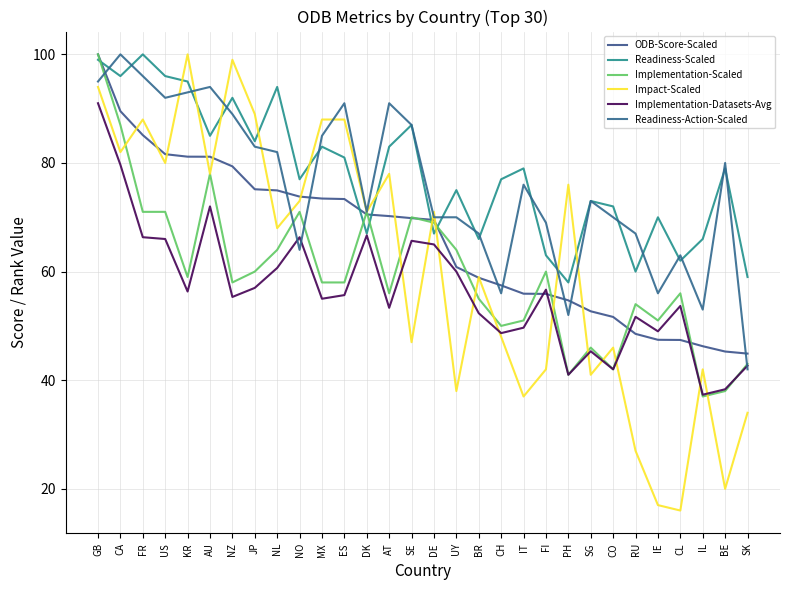

Reading right to left, transcribe all the data shown in this chart.

ODB-Score-Scaled: SK=44.9	BE=45.3	IL=46.3	CL=47.4	IE=47.4	RU=48.5	CO=51.6	SG=52.7	PH=54.7	FI=55.9	IT=55.9	CH=57.5	BR=58.9	UY=60.9	DE=69.5	SE=69.8	AT=70.2	DK=70.5	ES=73.4	MX=73.5	NO=73.8	NL=75.0	JP=75.2	NZ=79.4	AU=81.2	KR=81.2	US=81.6	FR=85.1	CA=89.5	GB=100.0
Readiness-Scaled: SK=59.0	BE=79.0	IL=66.0	CL=62.0	IE=70.0	RU=60.0	CO=72.0	SG=73.0	PH=58.0	FI=63.0	IT=79.0	CH=77.0	BR=66.0	UY=75.0	DE=67.0	SE=87.0	AT=83.0	DK=67.0	ES=81.0	MX=83.0	NO=77.0	NL=94.0	JP=84.0	NZ=92.0	AU=85.0	KR=95.0	US=96.0	FR=100.0	CA=96.0	GB=99.0
Implementation-Scaled: SK=43.0	BE=38.0	IL=37.0	CL=56.0	IE=51.0	RU=54.0	CO=42.0	SG=46.0	PH=41.0	FI=60.0	IT=51.0	CH=50.0	BR=55.0	UY=64.0	DE=69.0	SE=70.0	AT=56.0	DK=71.0	ES=58.0	MX=58.0	NO=71.0	NL=64.0	JP=60.0	NZ=58.0	AU=78.0	KR=59.0	US=71.0	FR=71.0	CA=87.0	GB=100.0
Impact-Scaled: SK=34.0	BE=20.0	IL=42.0	CL=16.0	IE=17.0	RU=27.0	CO=46.0	SG=41.0	PH=76.0	FI=42.0	IT=37.0	CH=48.0	BR=59.0	UY=38.0	DE=71.0	SE=47.0	AT=78.0	DK=71.0	ES=88.0	MX=88.0	NO=73.0	NL=68.0	JP=89.0	NZ=99.0	AU=78.0	KR=100.0	US=80.0	FR=88.0	CA=82.0	GB=94.0
Implementation-Datasets-Avg: SK=42.7	BE=38.3	IL=37.3	CL=53.7	IE=49.0	RU=51.7	CO=42.0	SG=45.3	PH=41.0	FI=56.7	IT=49.7	CH=48.7	BR=52.3	UY=60.0	DE=65.0	SE=65.7	AT=53.3	DK=66.7	ES=55.7	MX=55.0	NO=66.3	NL=60.7	JP=57.0	NZ=55.3	AU=72.0	KR=56.3	US=66.0	FR=66.3	CA=79.7	GB=91.0
Readiness-Action-Scaled: SK=42.0	BE=80.0	IL=53.0	CL=63.0	IE=56.0	RU=67.0	CO=70.0	SG=73.0	PH=52.0	FI=69.0	IT=76.0	CH=56.0	BR=67.0	UY=70.0	DE=70.0	SE=87.0	AT=91.0	DK=71.0	ES=91.0	MX=85.0	NO=64.0	NL=82.0	JP=83.0	NZ=89.0	AU=94.0	KR=93.0	US=92.0	FR=96.0	CA=100.0	GB=95.0